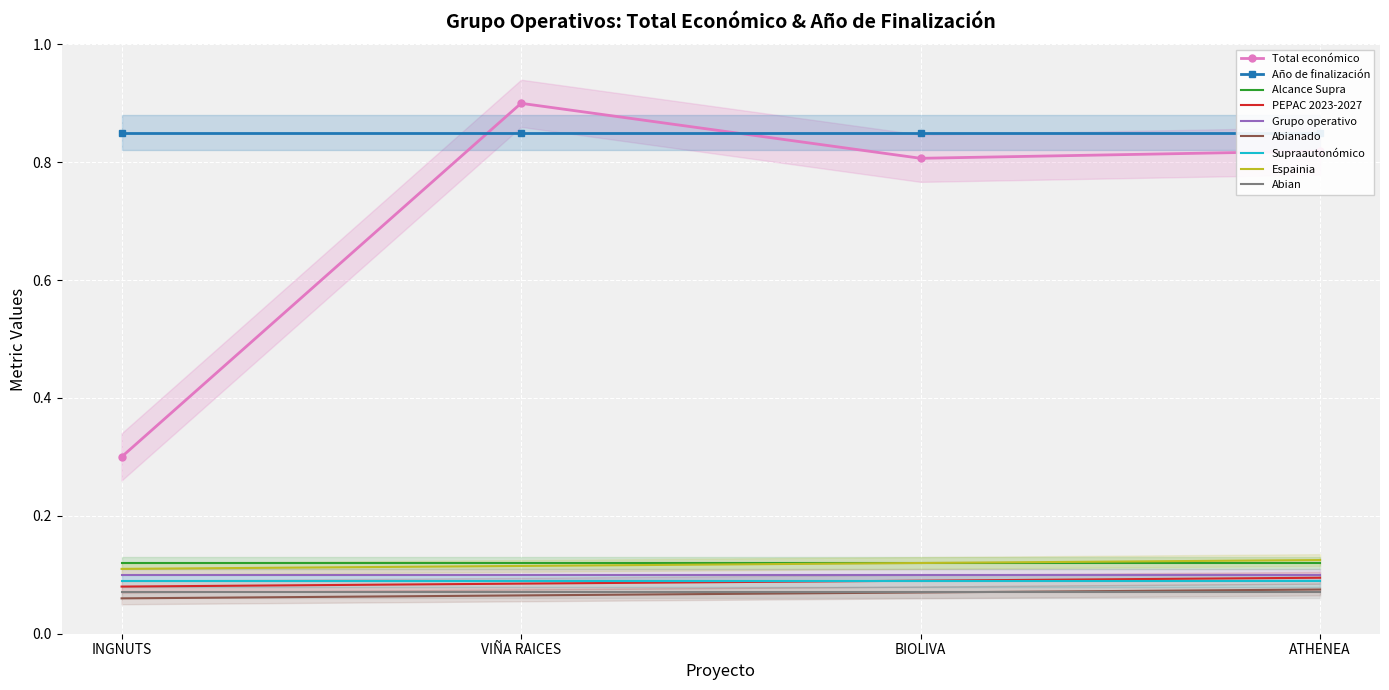

The value at BIOLIVA is 0.8. True or false?

True